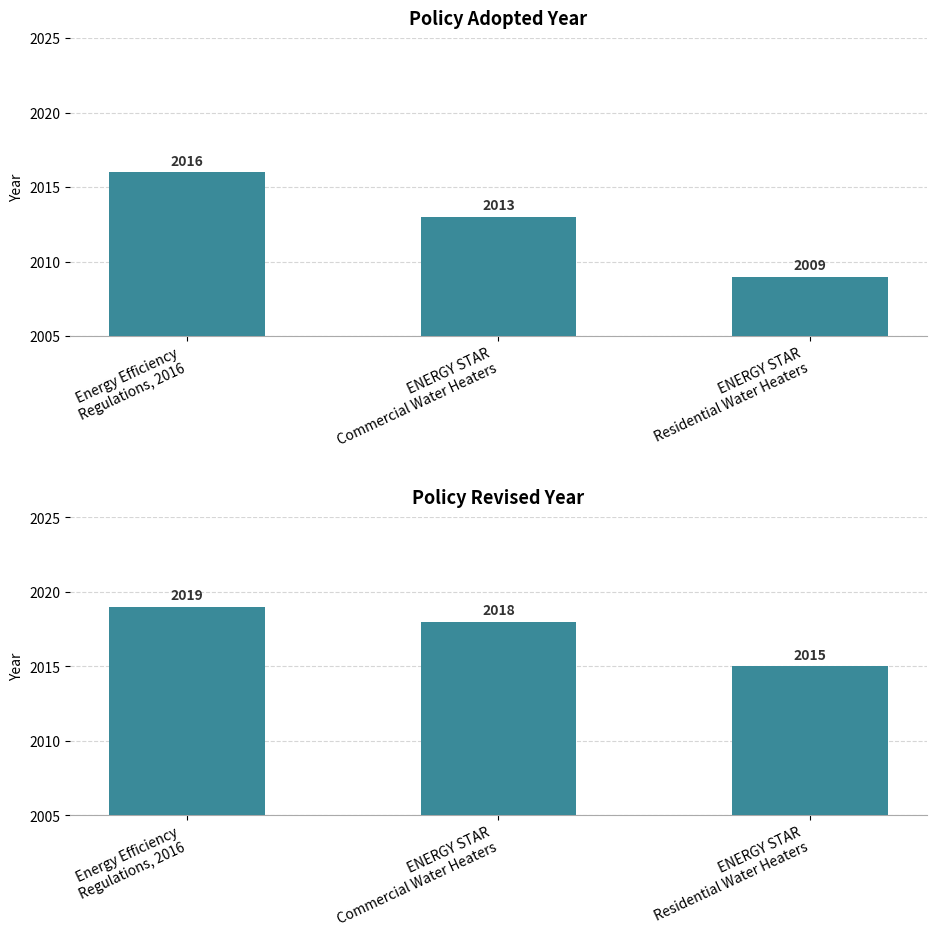

What is the label of the 3rd bar from the left?

ENERGY STAR
Residential Water Heaters